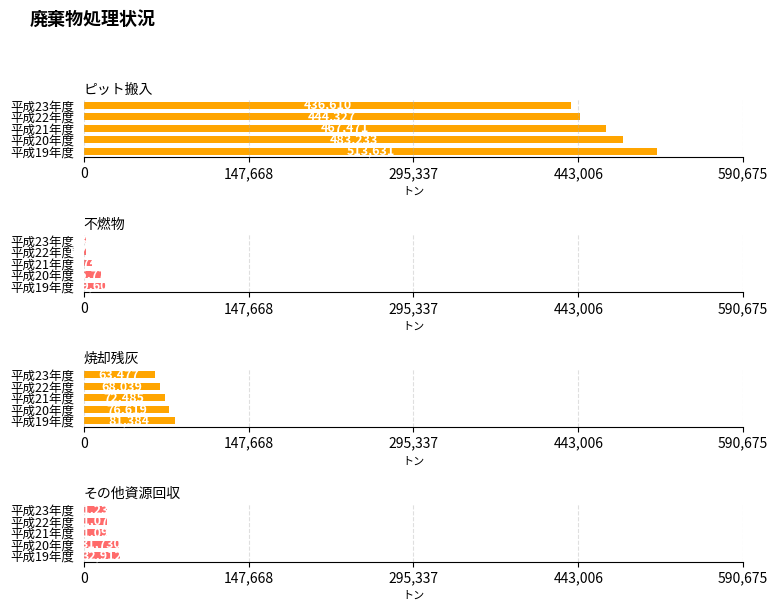

What are all the series names shown in the legend?

ピット搬入, 不燃物, 焼却残灰, その他資源回収